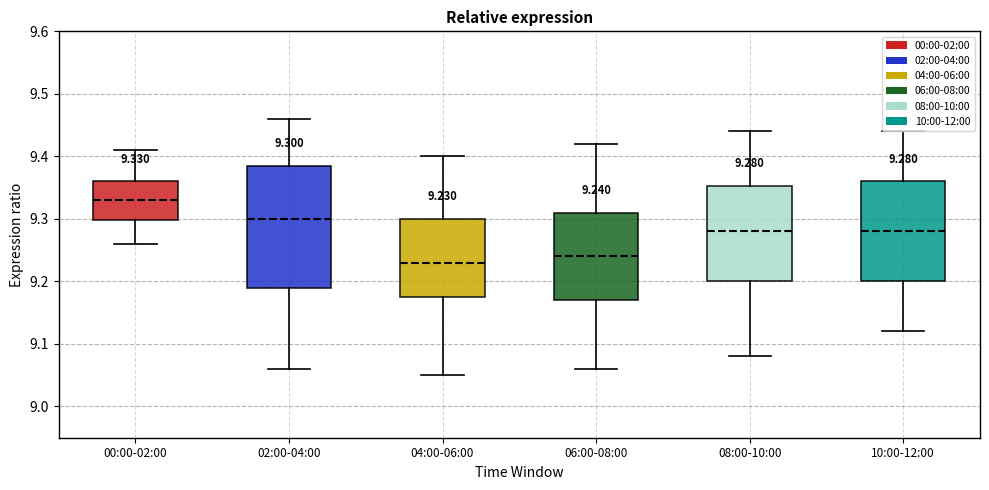

Which box is the tallest, from its lower edge to its upper edge?

02:00-04:00